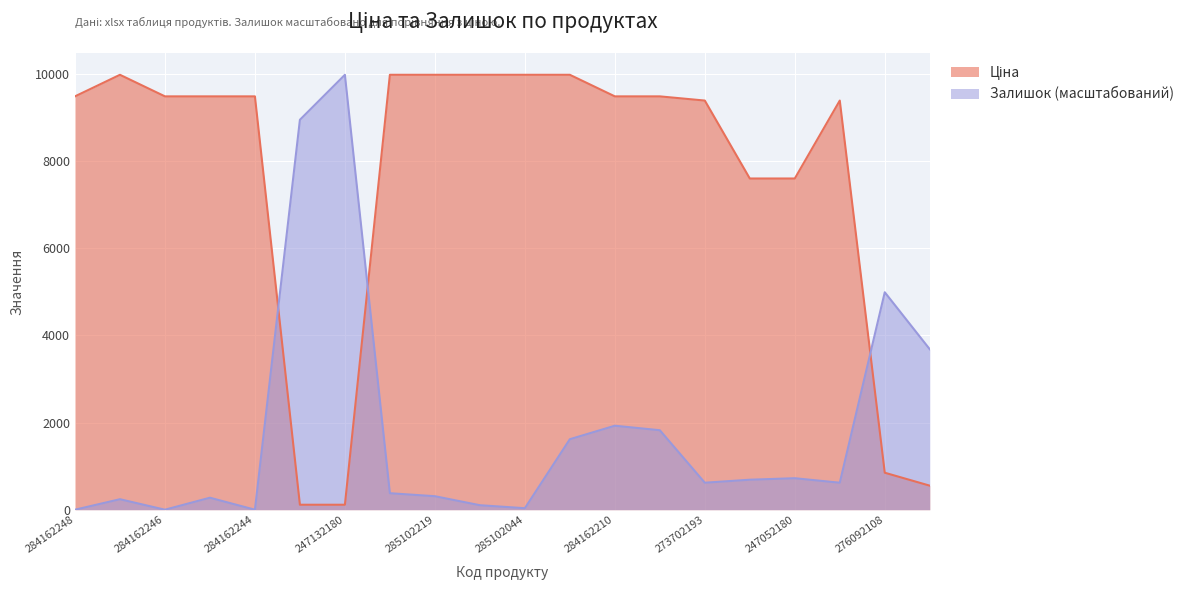

List the series in order of their overall mean, highest first.

Ціна, Залишок